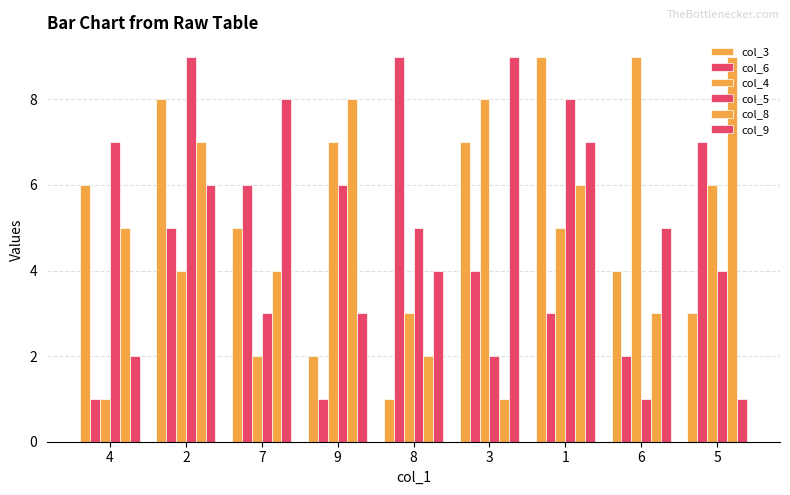

How many col_9 values are between 3 and 7?

5